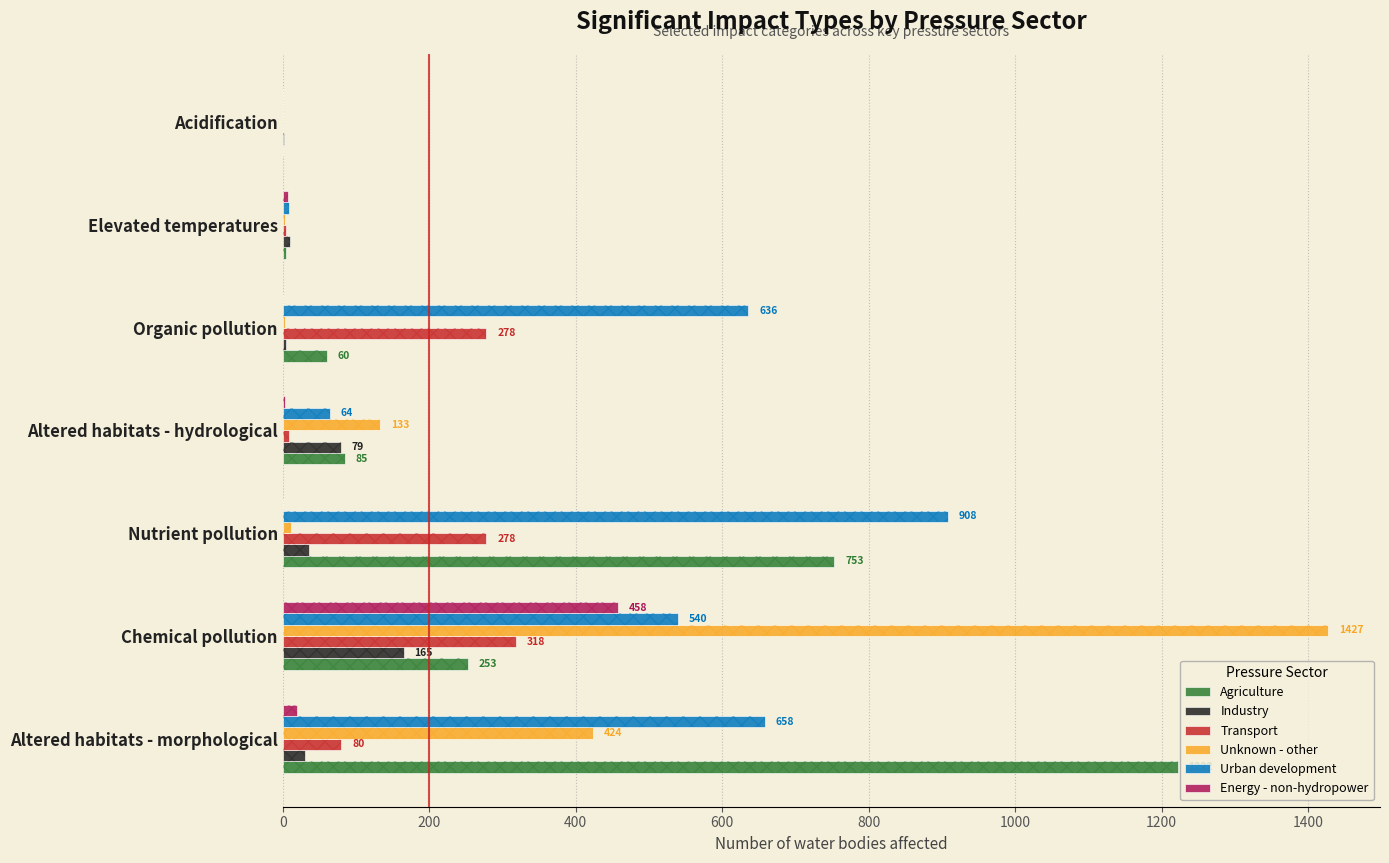

What is the approximate value of Transport at Altered habitats - morphological, to the nearest 5?

80